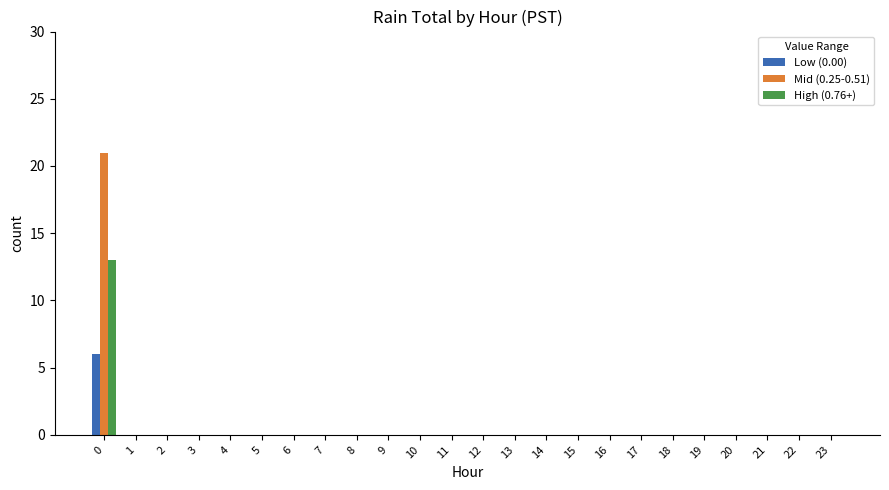

How many groups of bars are there?

24